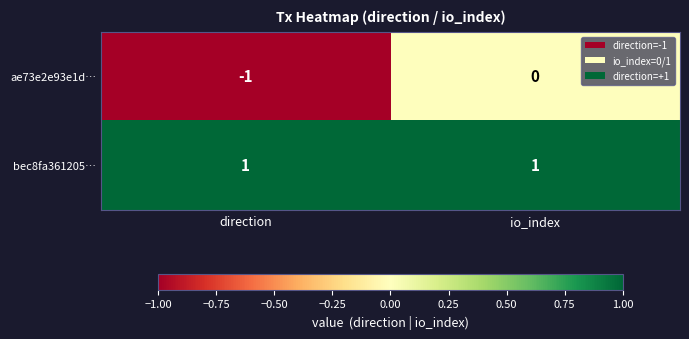

Rank the series at io_index from lowest to highest value.

ae73e2e93e1d…, bec8fa361205…